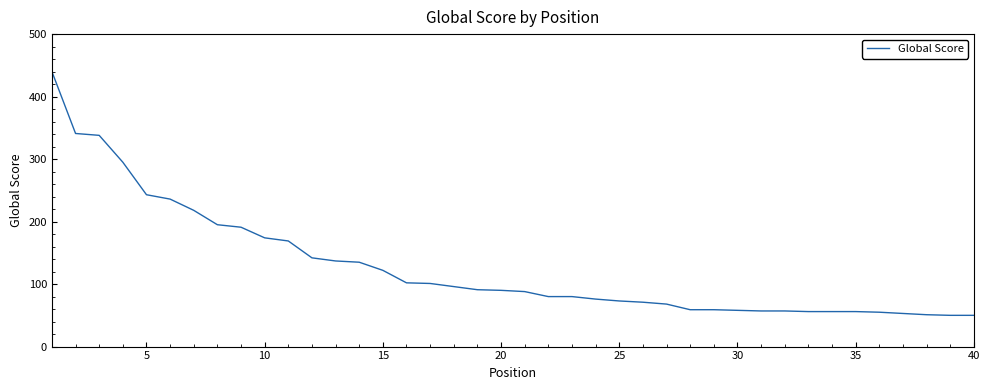

What is the minimum value shown in the chart?

50